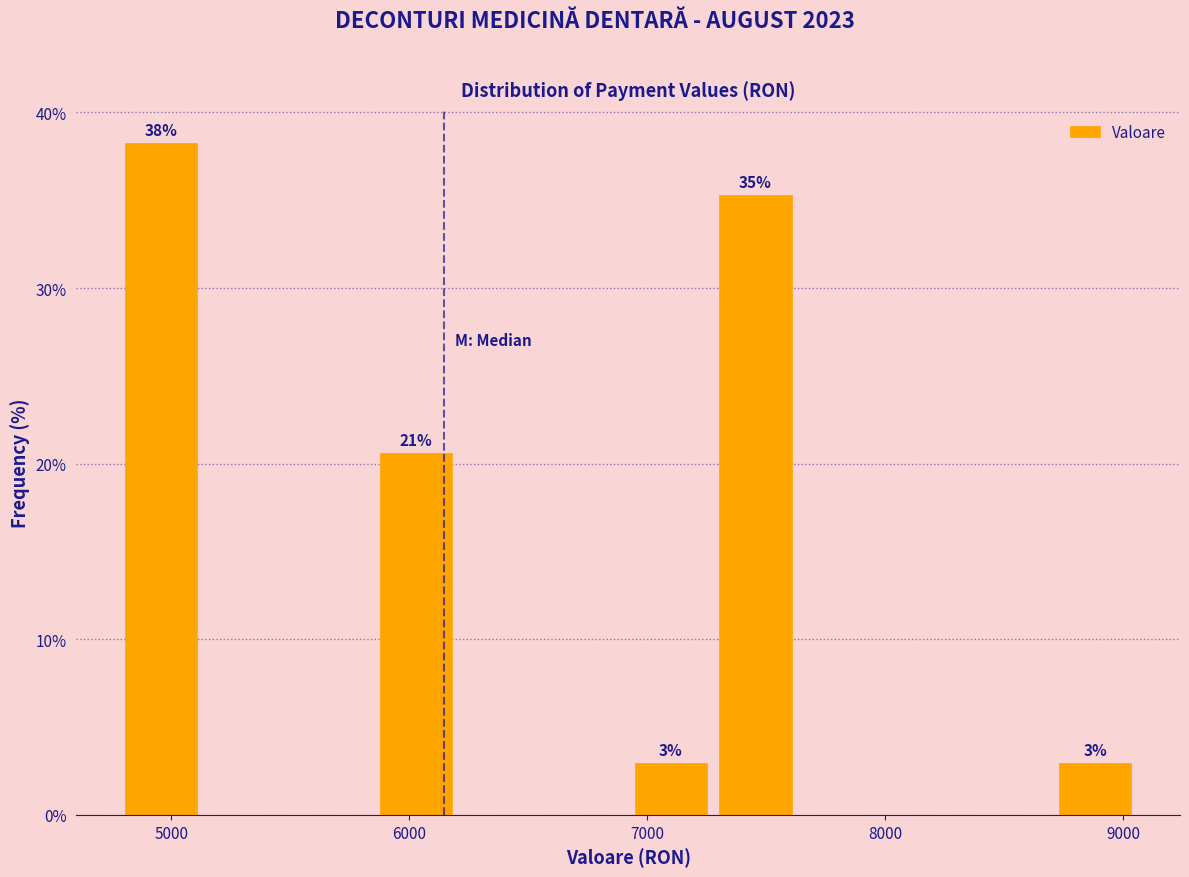

Around what value on the x-axis is the tallest bar? Give the approximate position of its centre, as read against the axis.

5000